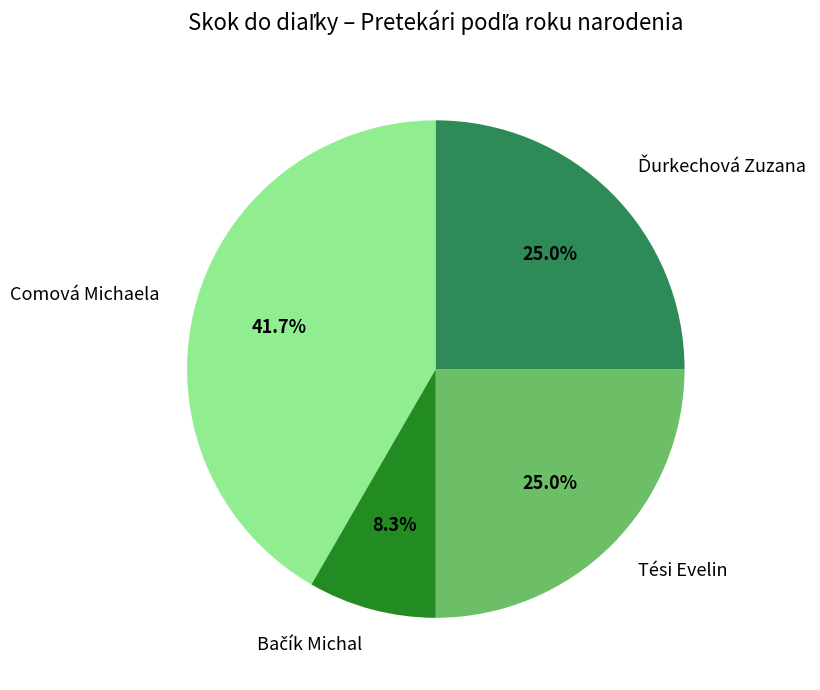

Between Comová Michaela and Tési Evelin, which is larger?

Comová Michaela